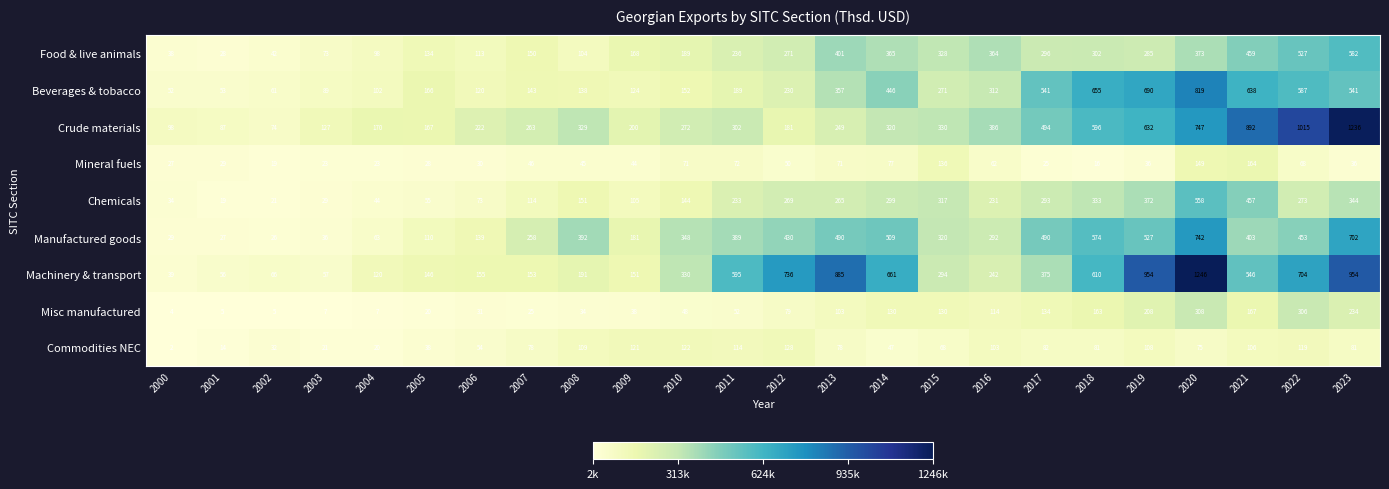

Which series has the widest spread of values?

Machinery & transport